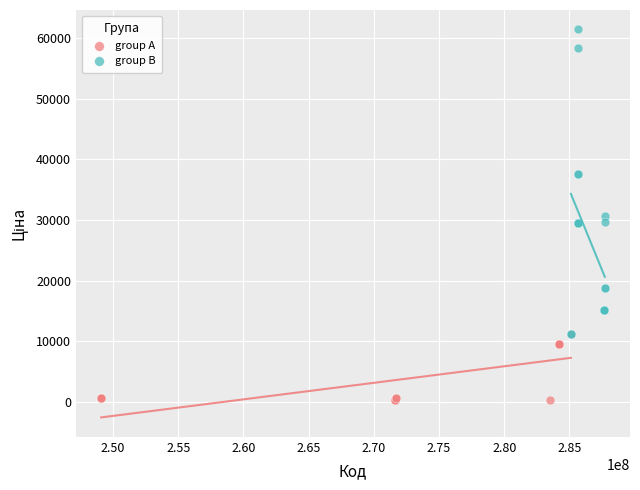

What are all the series names shown in the legend?

group A, group B